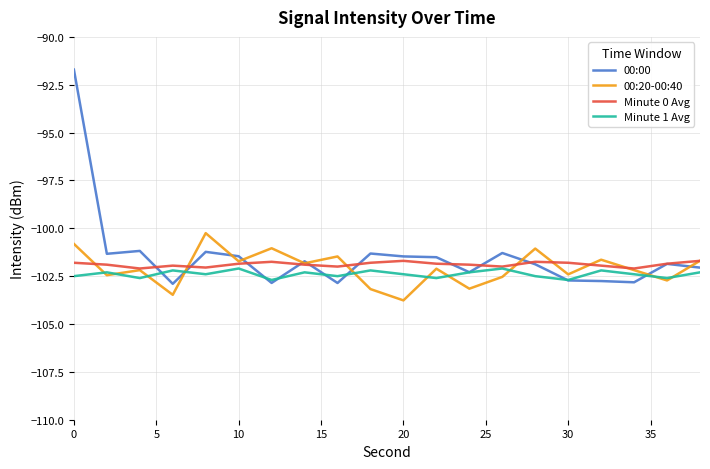

True or false: 00:20-00:40 has more than 2 points higher than both neighbors.

True